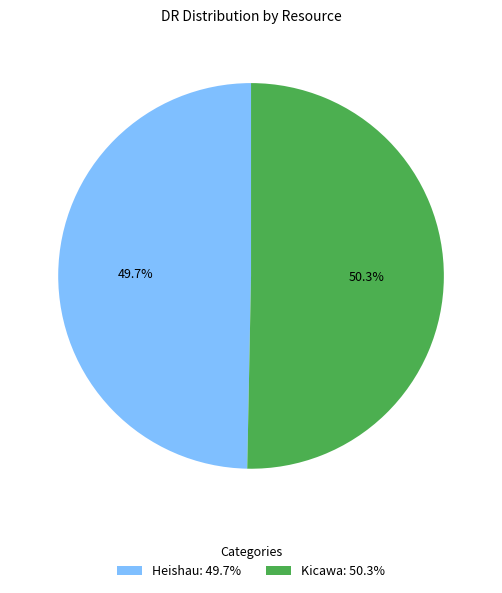

What portion of the pie excludes Heishau?

50.3%